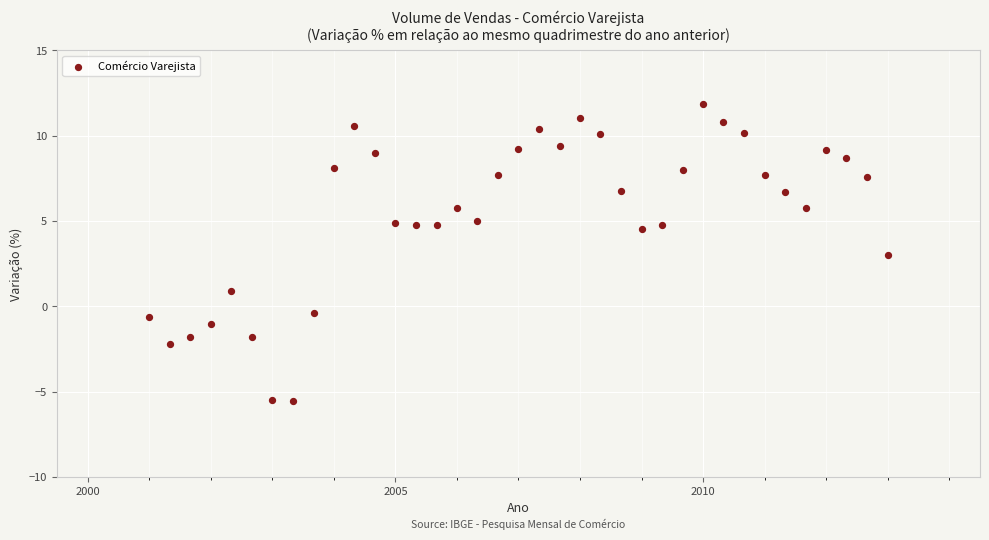

What is the range of Y values (max minus min)?

17.4